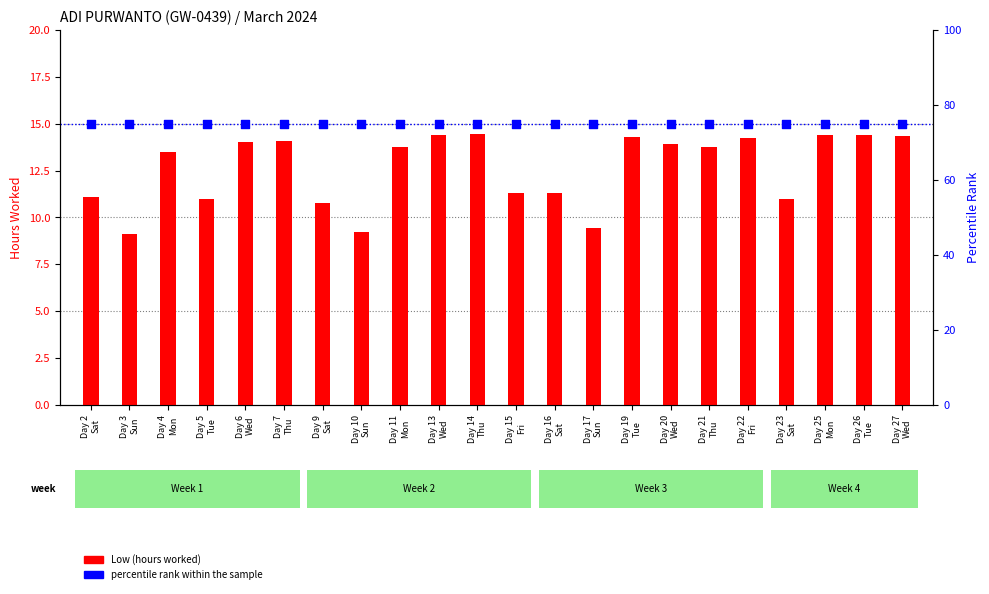

What are all the series names shown in the legend?

Low (hours worked), percentile rank within the sample